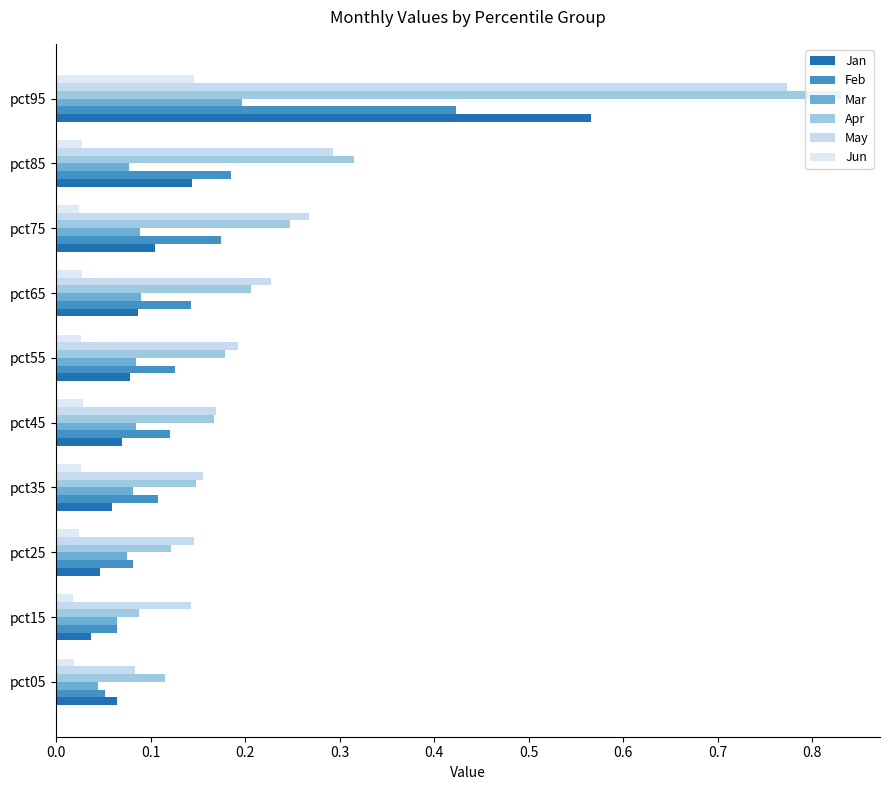

What is the value of the Jan bar at the 1st from the left?

0.1